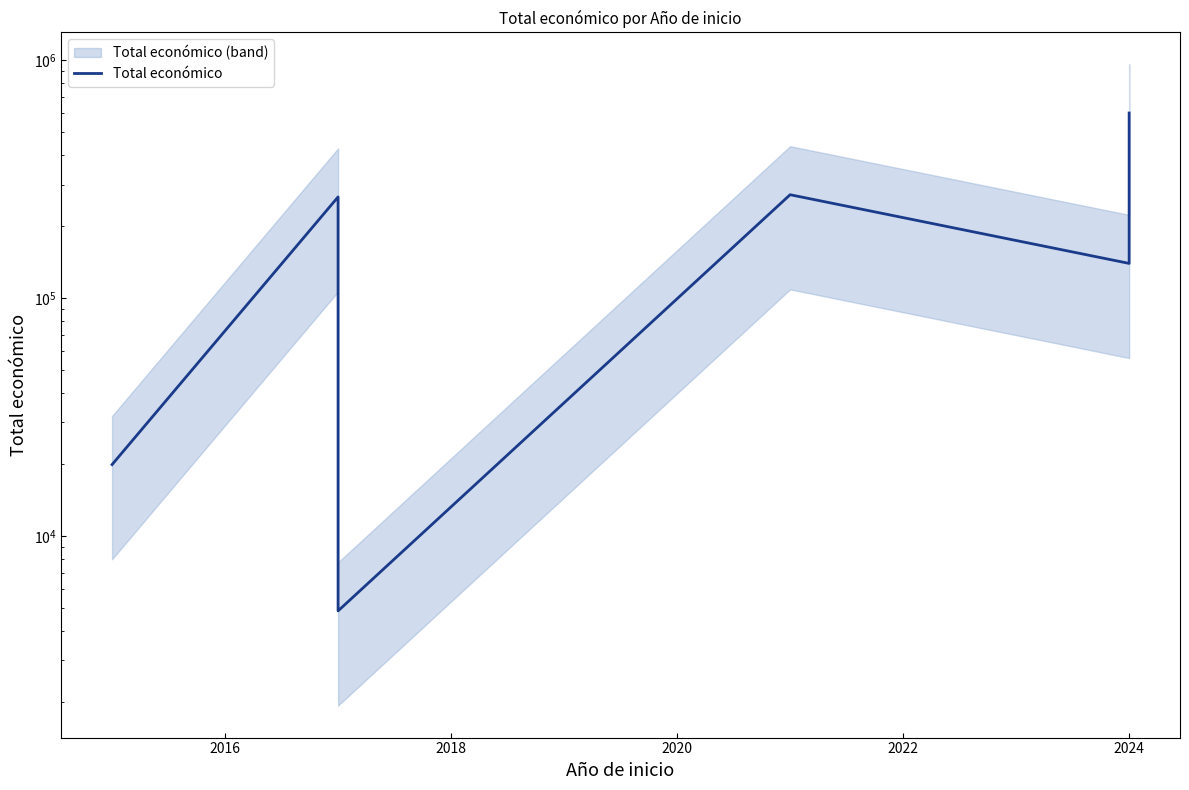

How many lines are shown in the chart?

1